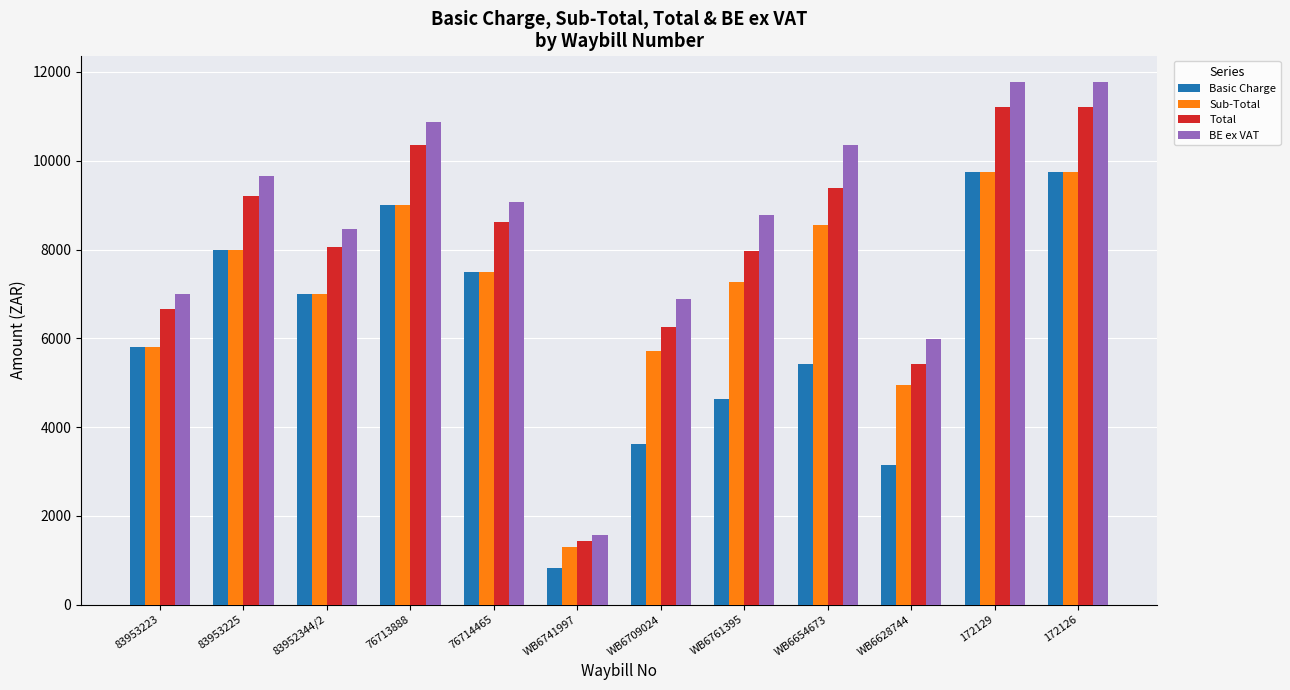

The Sub-Total series shows 9750.0 at 172129. True or false?

True